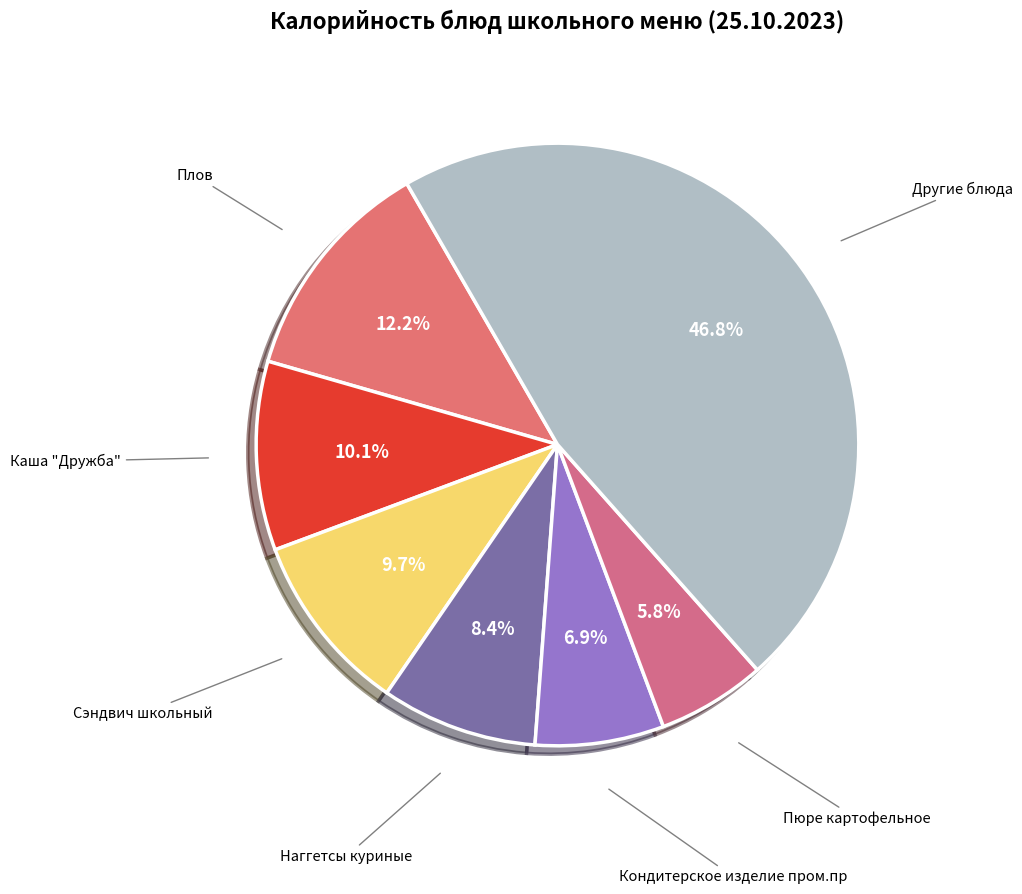

To the nearest percent, what is the difference between the largest and smallest slice percentages?

41%